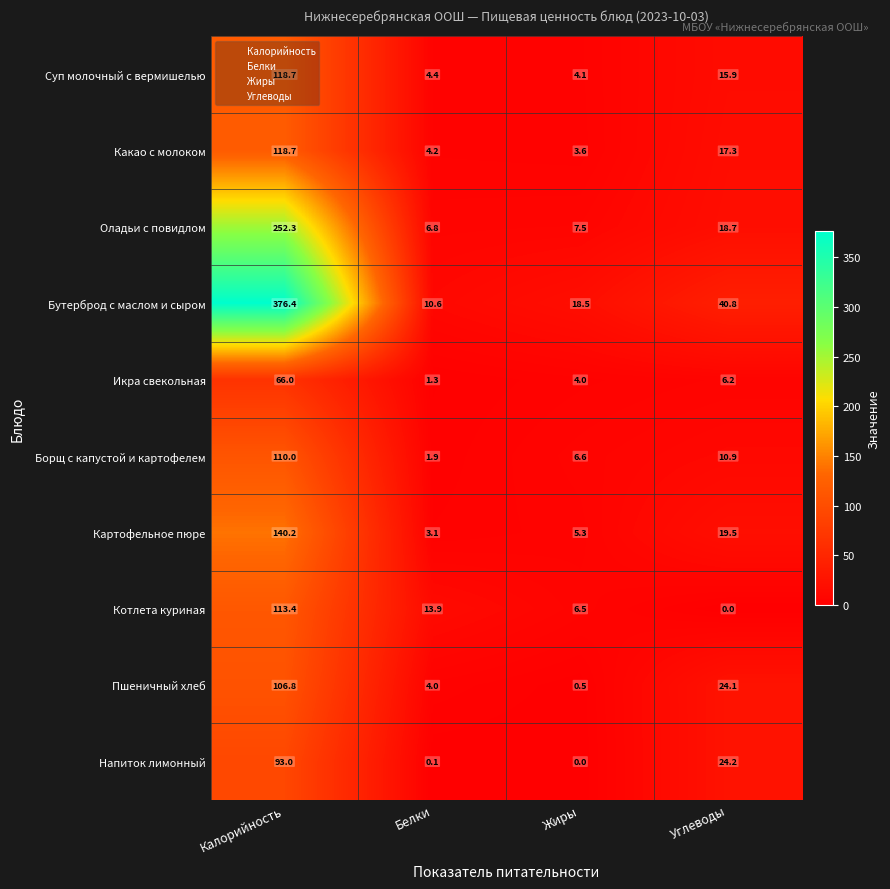

What is the difference between the Бутерброд с маслом и сыром values at Белки and Калорийность?

365.8